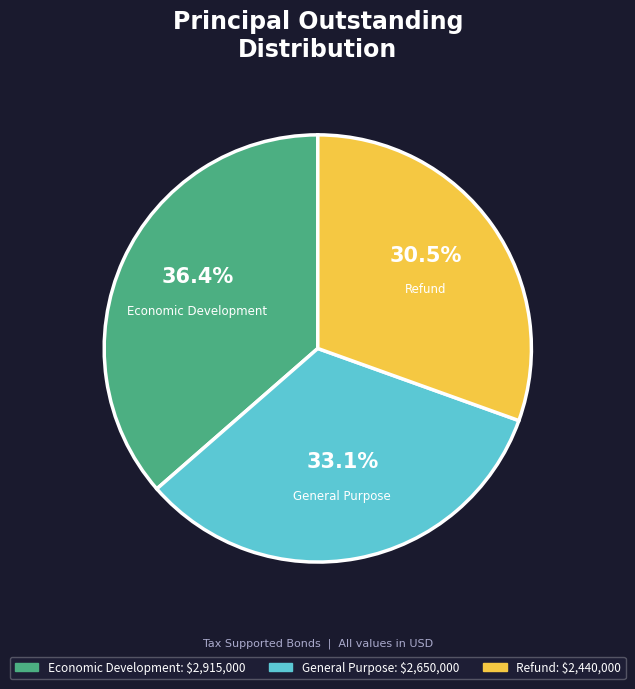

To the nearest percent, what portion does General Purpose represent?

33%